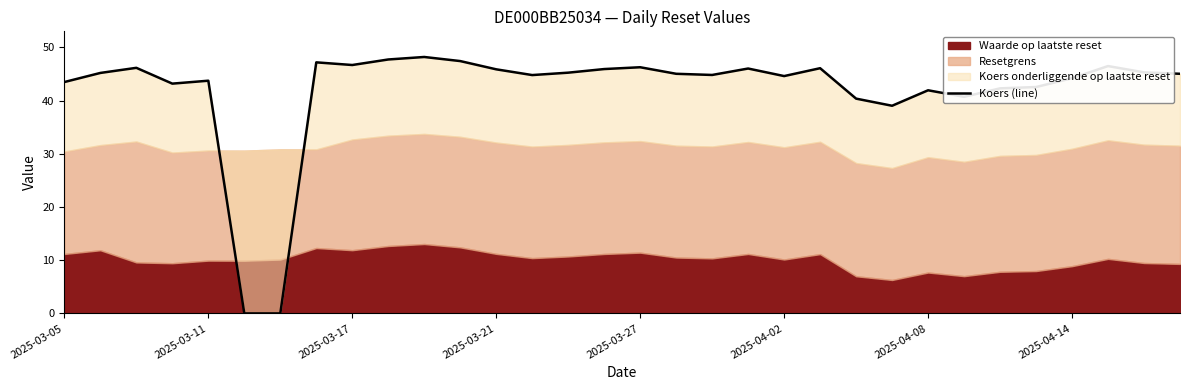

What position from the left is 10?

11